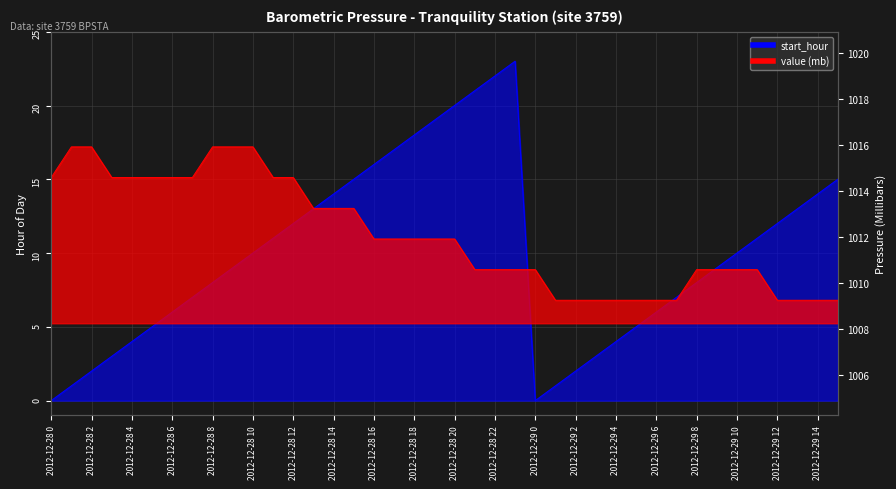

At which category is the sum across all series the highest?

2012-12-28 23